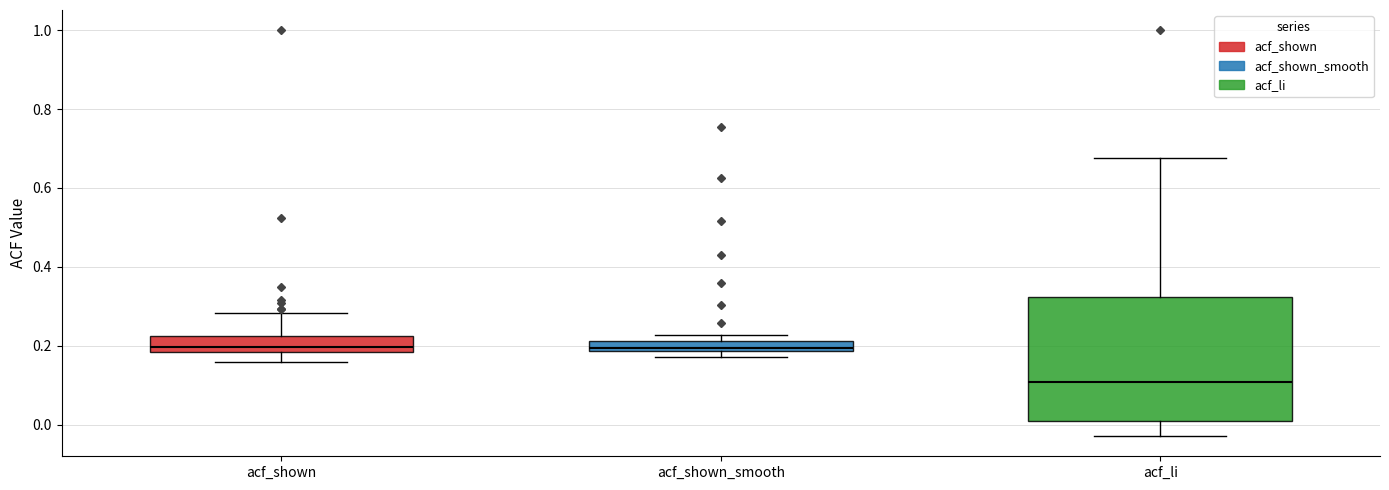

Which box is the tallest, from its lower edge to its upper edge?

acf_li